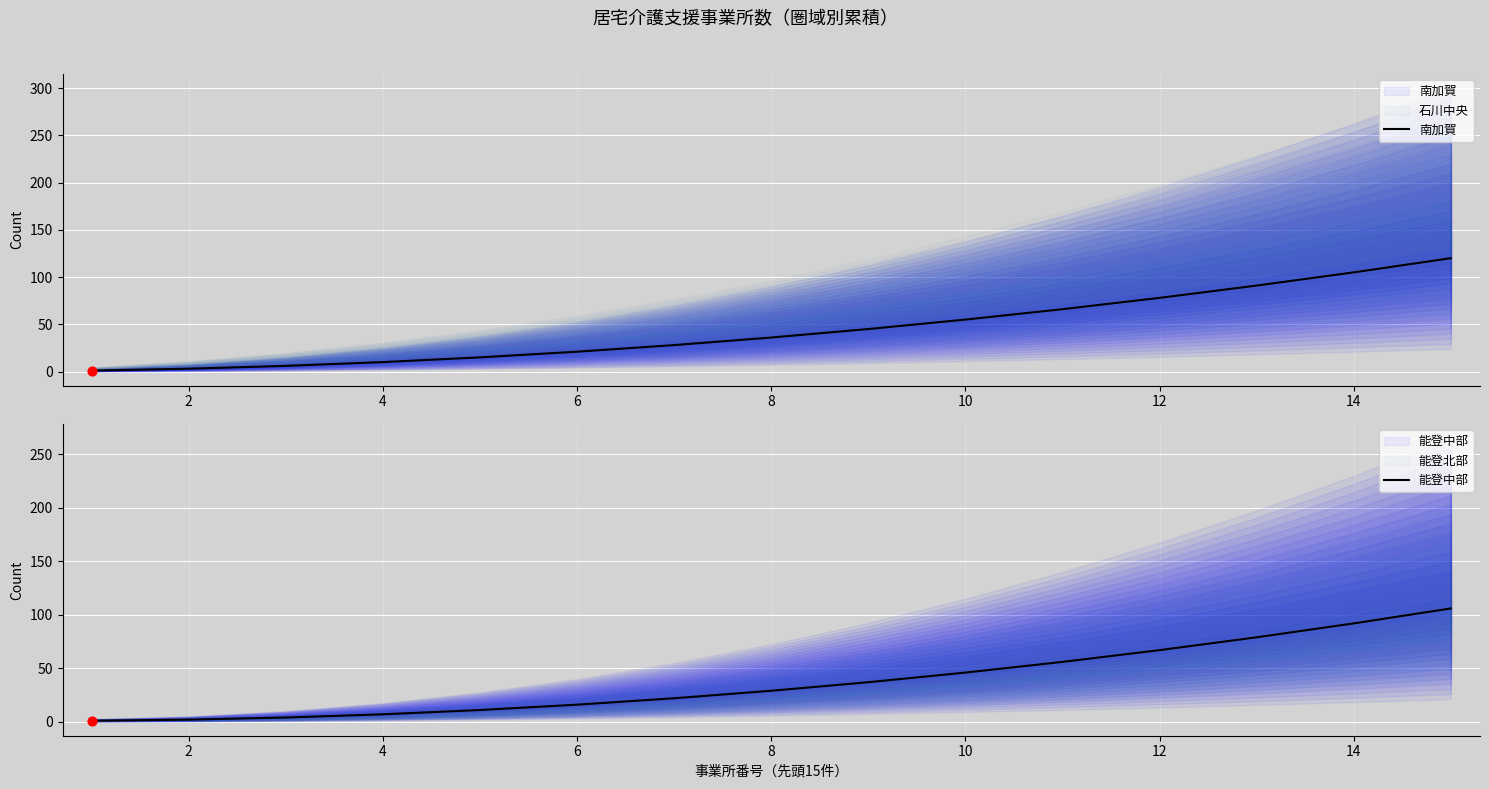

Which series contains the highest Y value?

南加賀